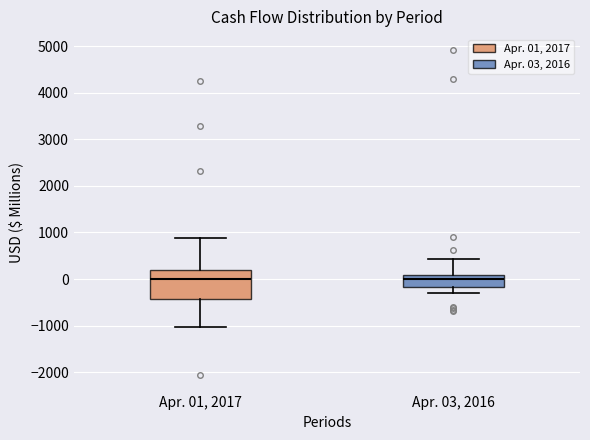

Reading left to right, read every box against the y-axis: the position of its median line, the range the box covers, and the ends of its whiskers. The values are not printed on the chart, so give them approximately, as read against the axis.

Apr. 01, 2017: median 0, box -400 to 200, whiskers -1000 to 900
Apr. 03, 2016: median 0, box -200 to 100, whiskers -300 to 400